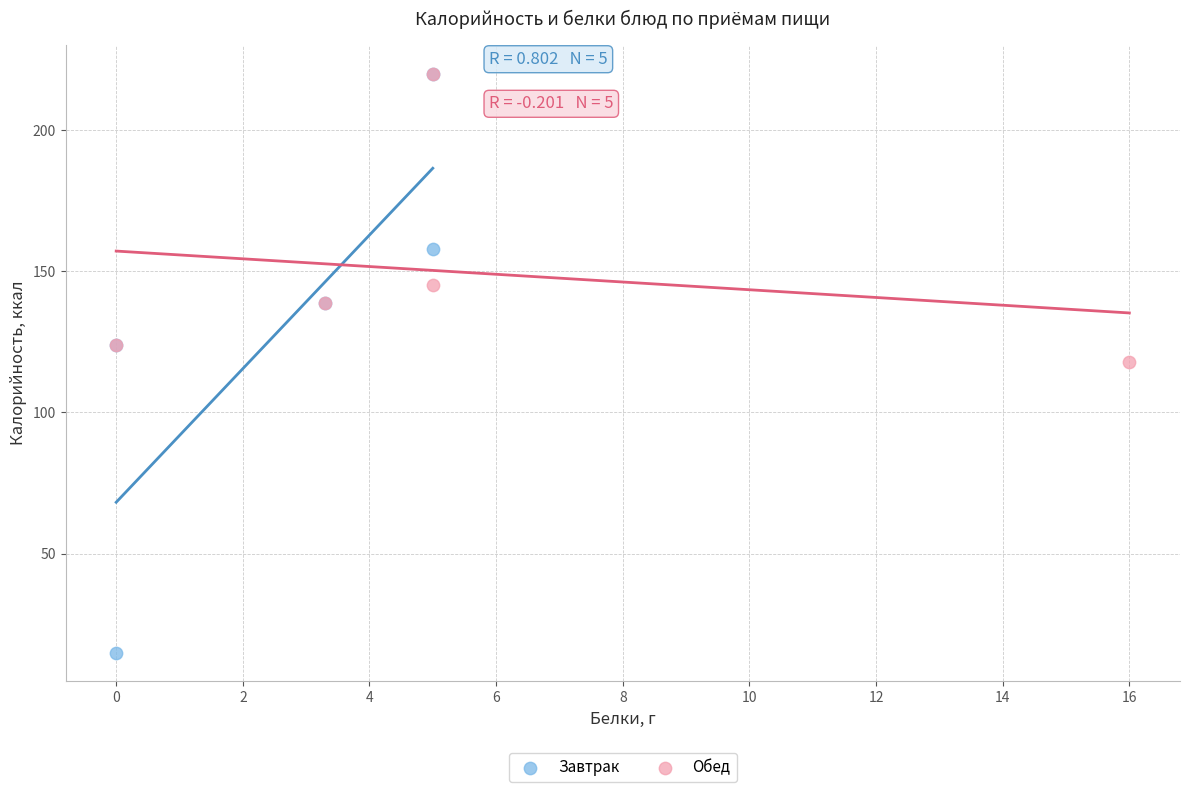

Which series reaches the minimum Y coordinate?

Завтрак